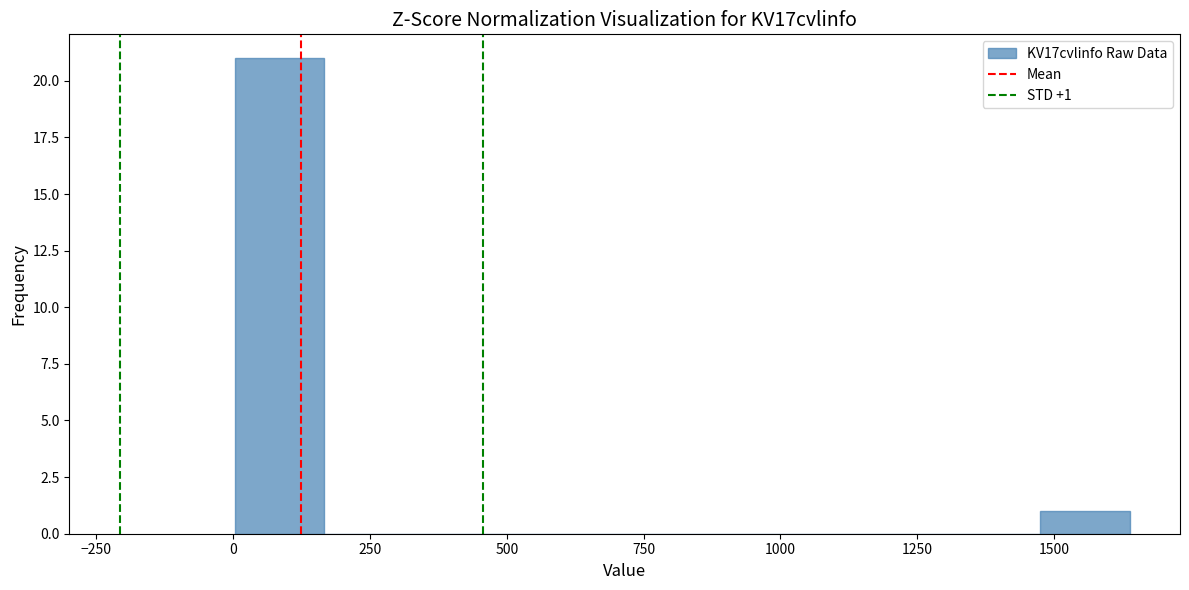

Around what value on the x-axis is the tallest bar? Give the approximate position of its centre, as read against the axis.

100